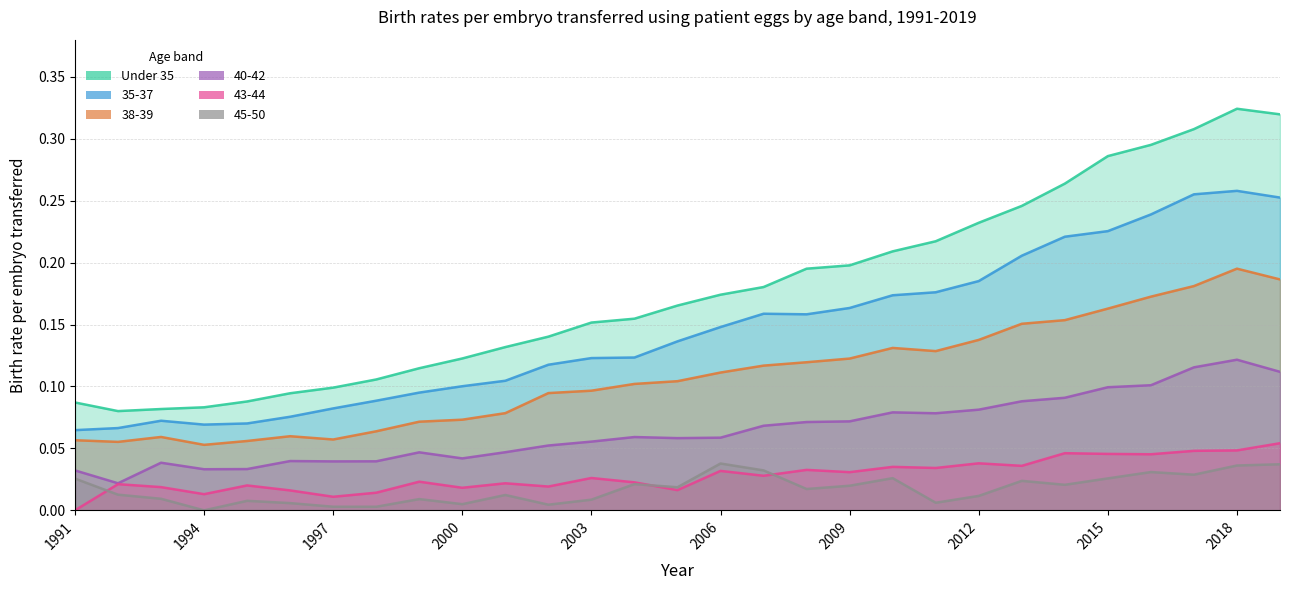

Does the chart have visible grid lines?

Yes